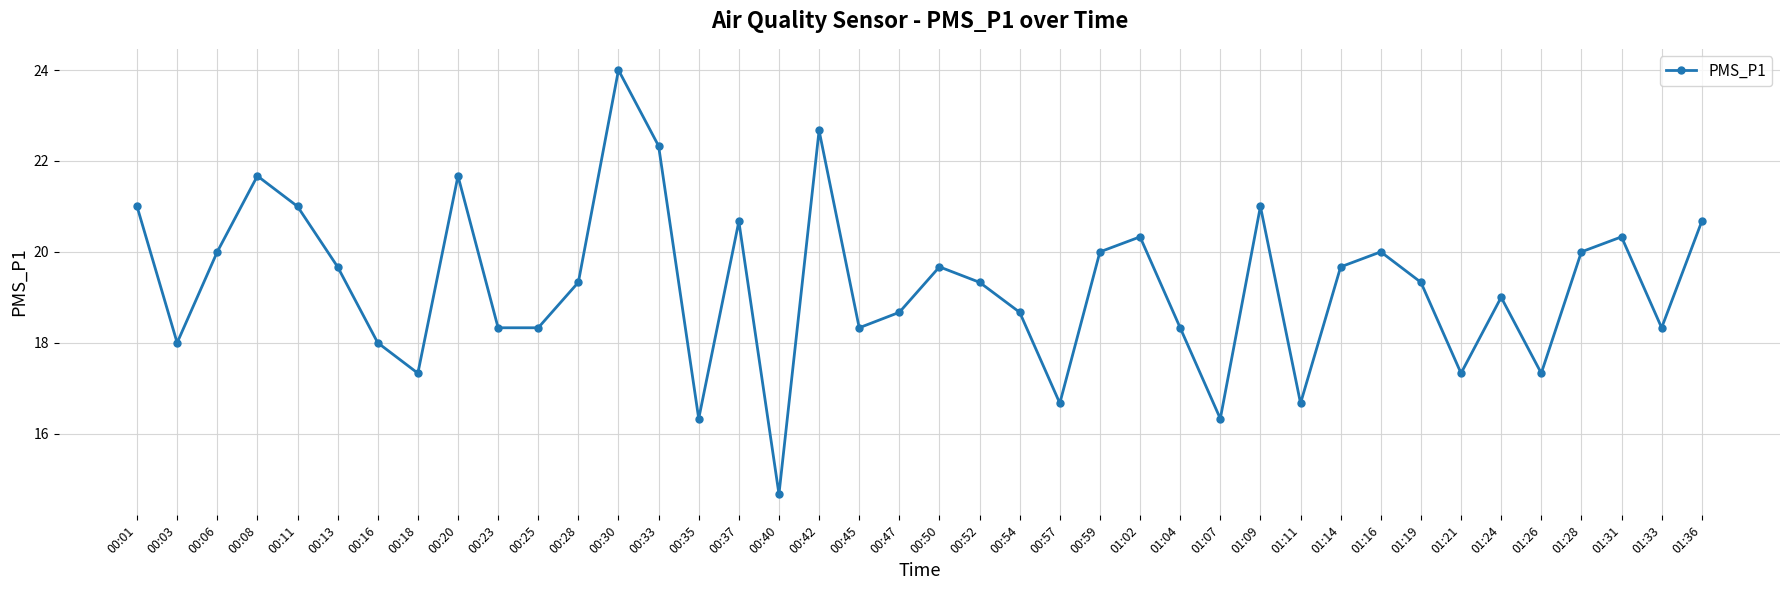

Reading left to right, transcribe all the data shown in this chart.

21.0	18.0	20.0	21.7	21.0	19.7	18.0	17.3	21.7	18.3	18.3	19.3	24.0	22.3	16.3	20.7	14.7	22.7	18.3	18.7	19.7	19.3	18.7	16.7	20.0	20.3	18.3	16.3	21.0	16.7	19.7	20.0	19.3	17.3	19.0	17.3	20.0	20.3	18.3	20.7